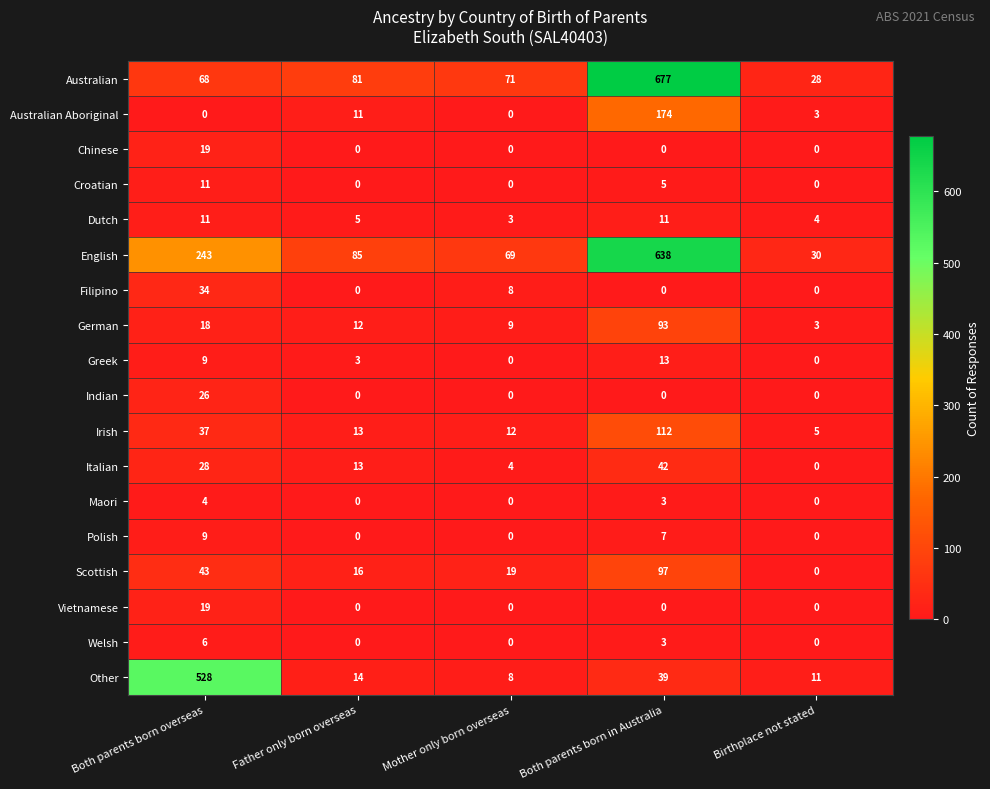

What is the maximum value shown in the chart?

677